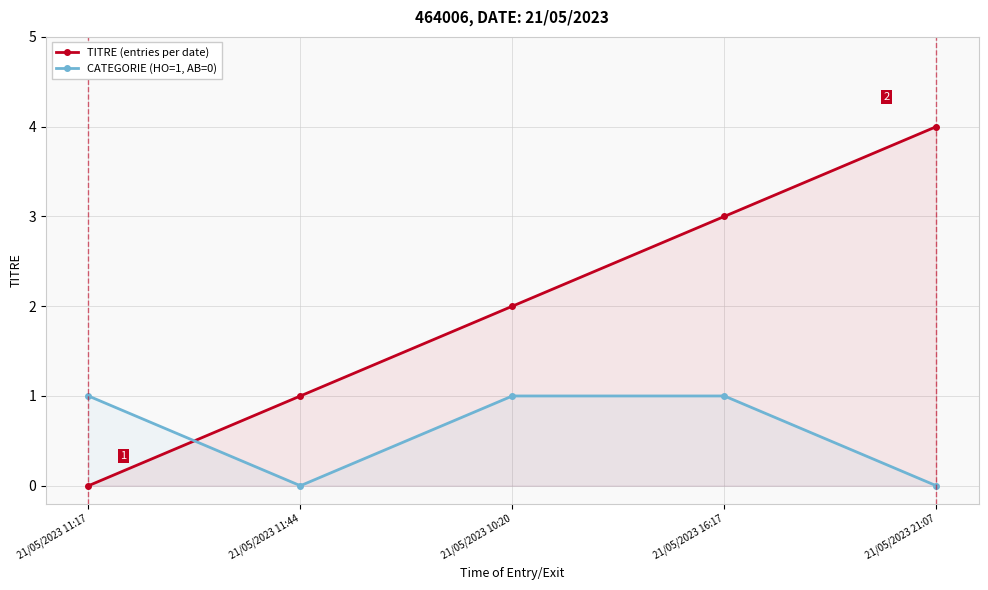

Where is the first local minimum for CATEGORIE (HO=1, AB=0)?

21/05/2023 11:44